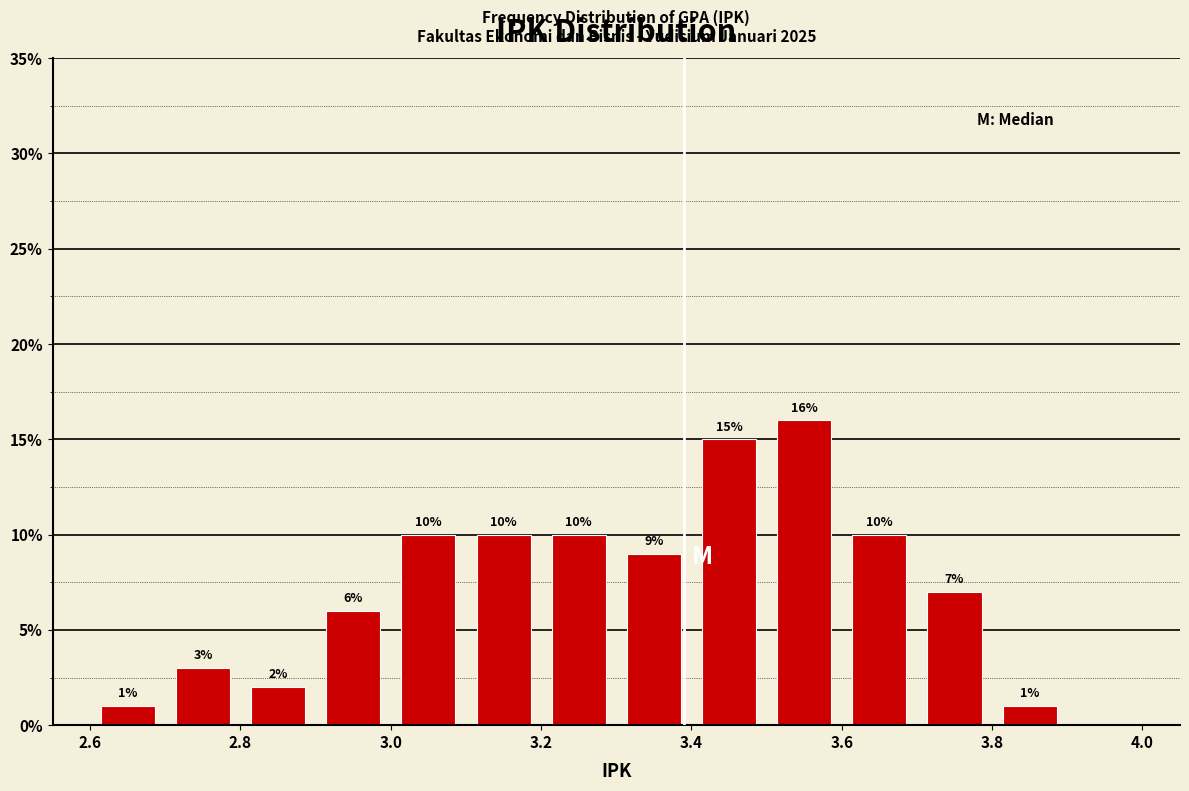

Which range on the x-axis has the tallest bar?

3.5 to 3.6